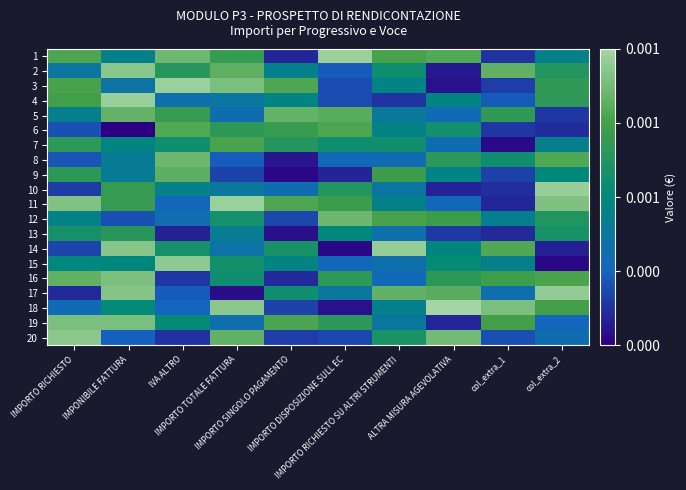

Which has a higher value, IMPORTO SINGOLO PAGAMENTO or IMPORTO RICHIESTO SU ALTRI STRUMENTI?

IMPORTO RICHIESTO SU ALTRI STRUMENTI